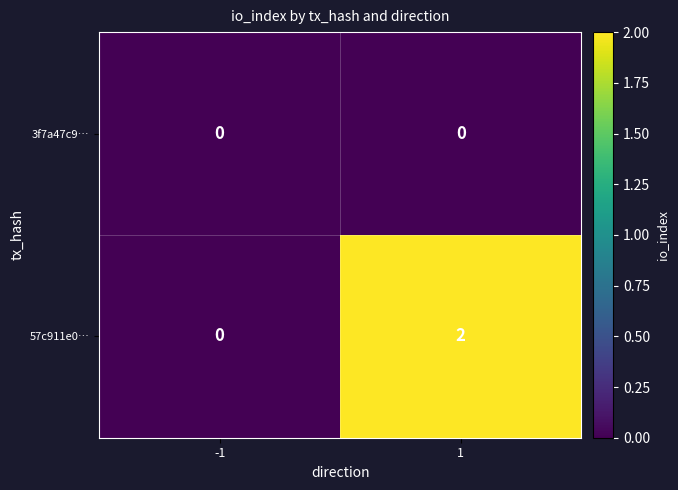

Which series has the largest total across all categories?

57c911e0…